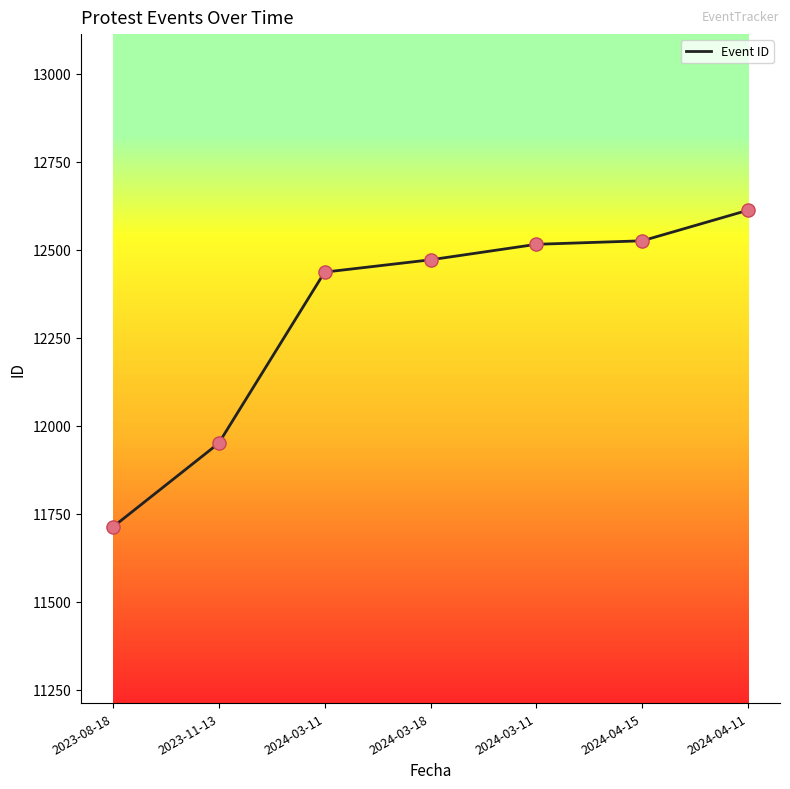

Which has a higher value, 2023-11-13 or 2024-03-11?

2024-03-11